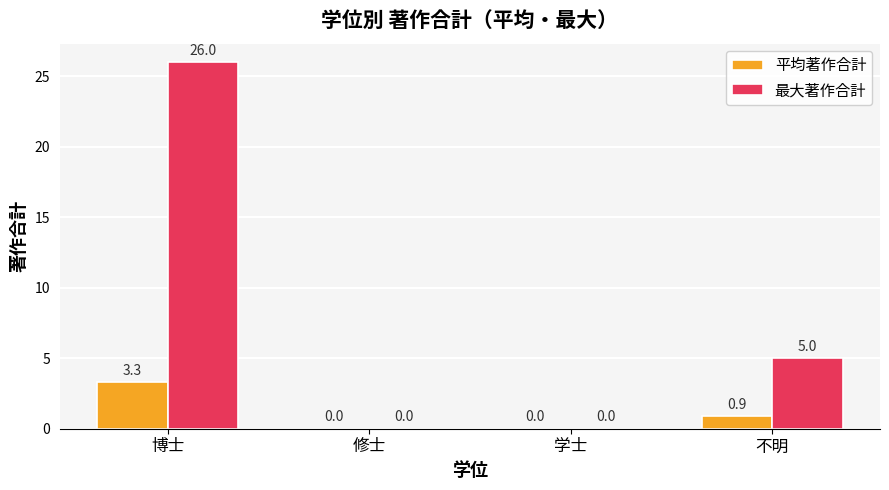

What are all the series names shown in the legend?

平均著作合計, 最大著作合計